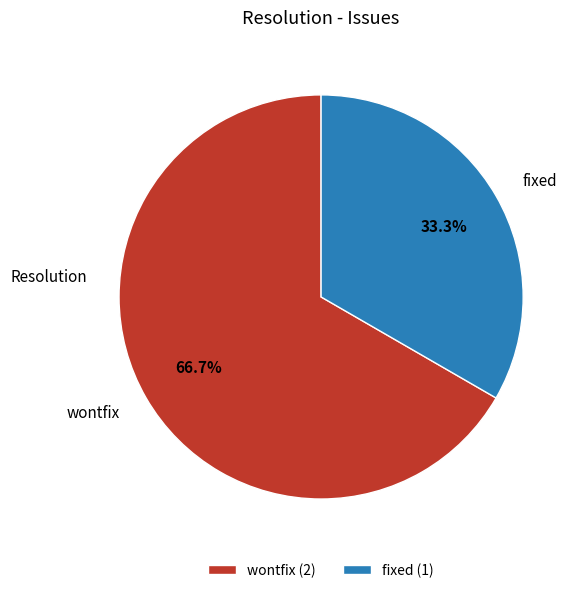

What is the ratio of the value at wontfix (2) to the value at fixed (1)?

2.0